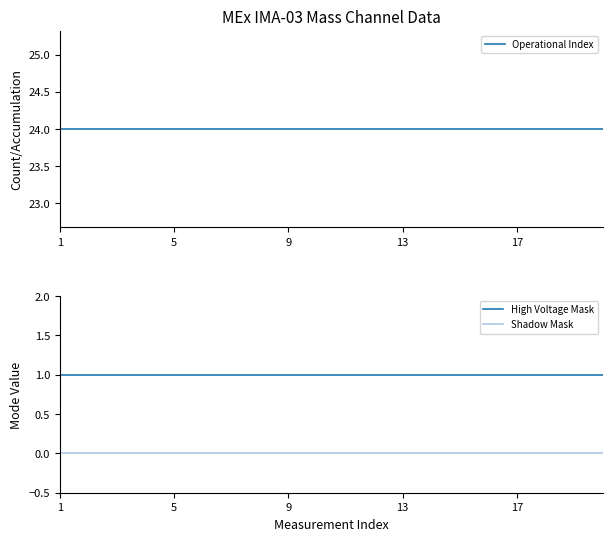

True or false: Shadow Mask and High Voltage Mask cross at least once.

False